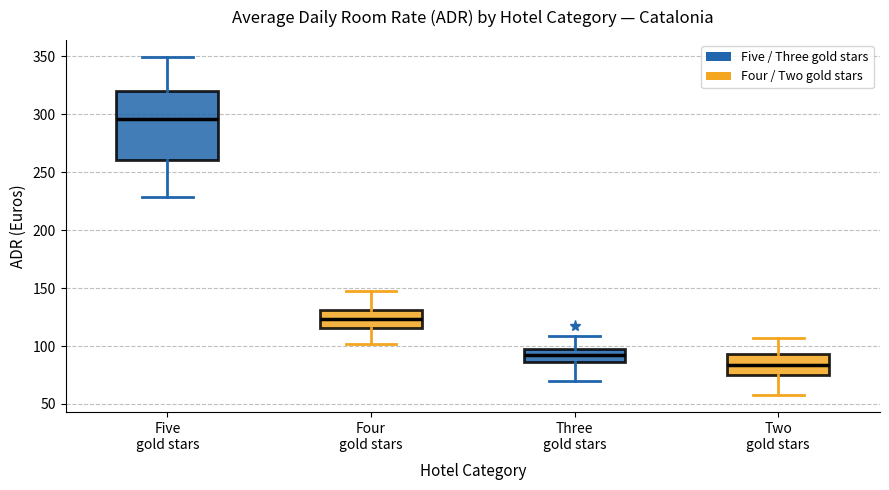

Reading left to right, read every box against the y-axis: the position of its median line, the range the box covers, and the ends of its whiskers. The values are not printed on the chart, so give them approximately, as read against the axis.

Five gold stars: median 295, box 260 to 320, whiskers 230 to 350
Four gold stars: median 125, box 115 to 130, whiskers 100 to 145
Three gold stars: median 95, box 85 to 100, whiskers 70 to 110
Two gold stars: median 85, box 75 to 95, whiskers 60 to 105